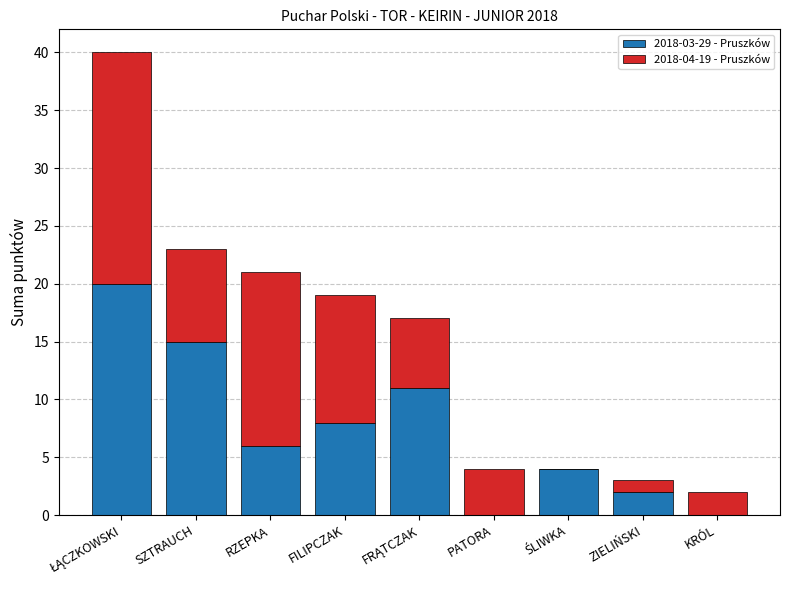

The 2018-03-29 - Pruszków series shows 11 at RZEPKA. True or false?

False